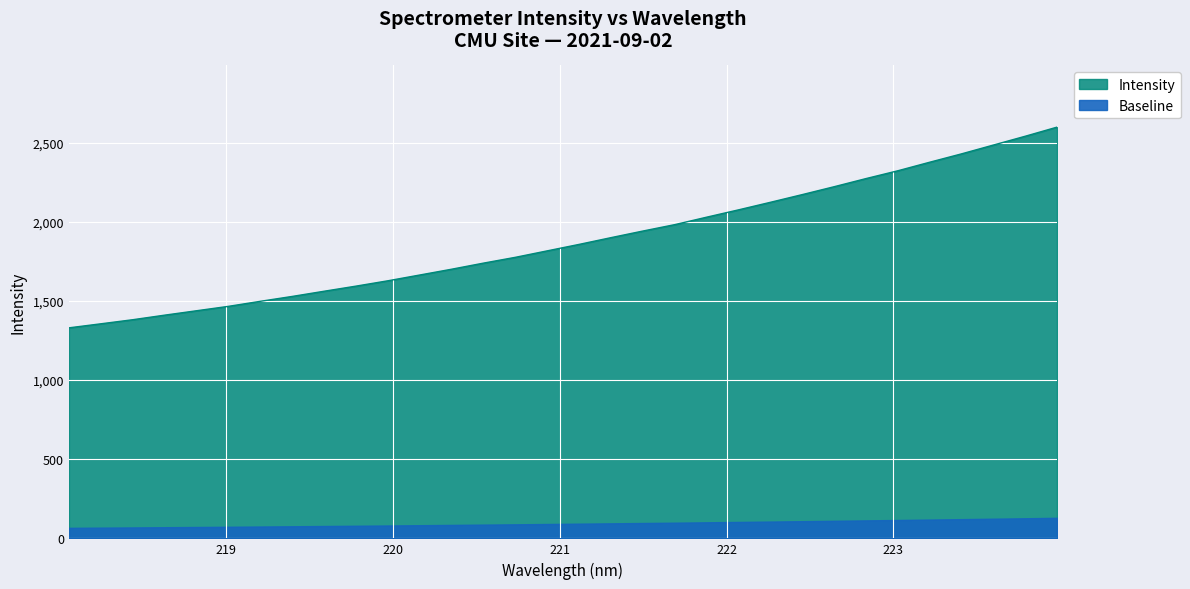

True or false: there are more than 0 points higher than both neighbors.

False